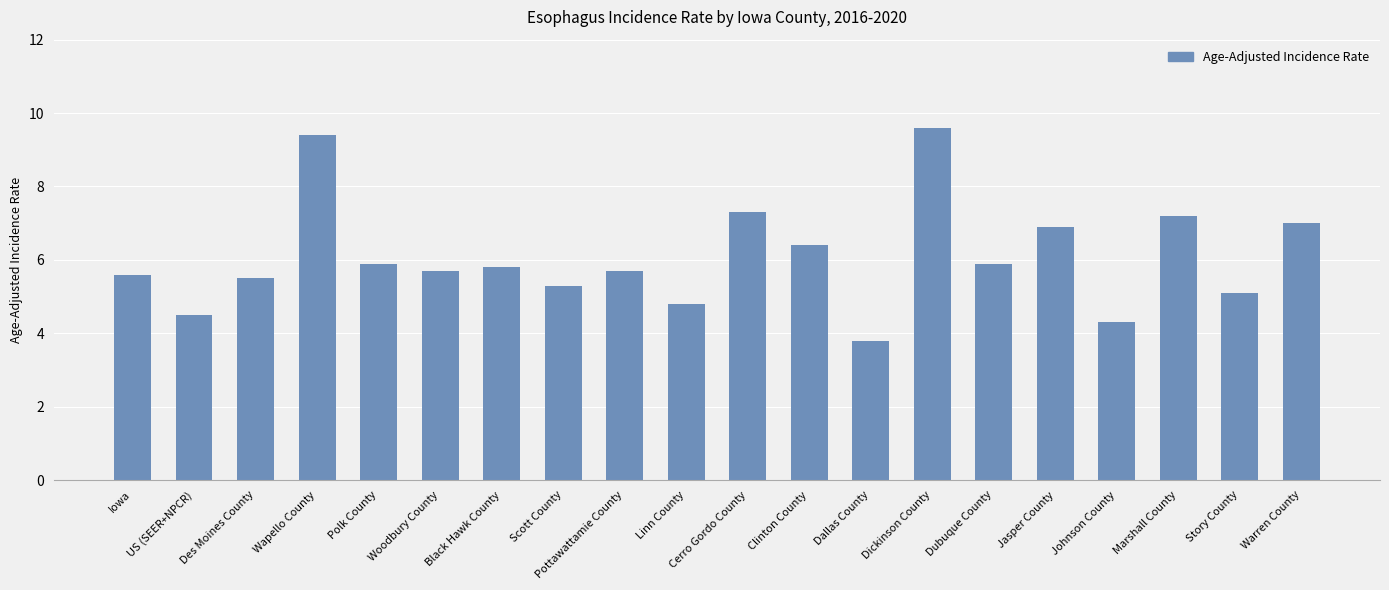

What is the ratio of the value at Clinton County to the value at Jasper County?

0.9